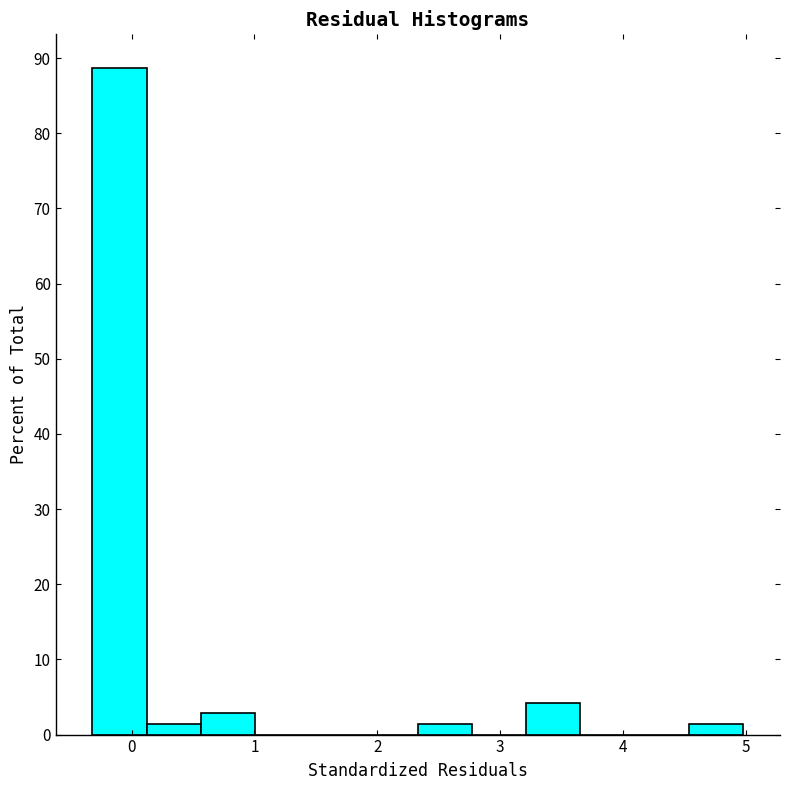

Which range on the x-axis has the tallest bar?

-0.3 to 0.1